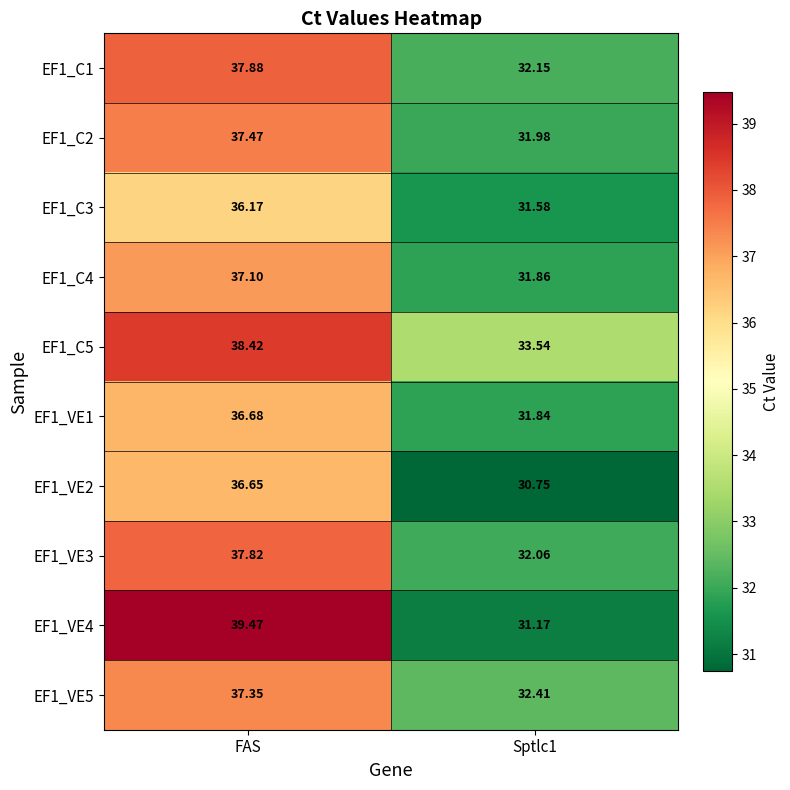

At which label does EF1_C2 reach its peak?

FAS